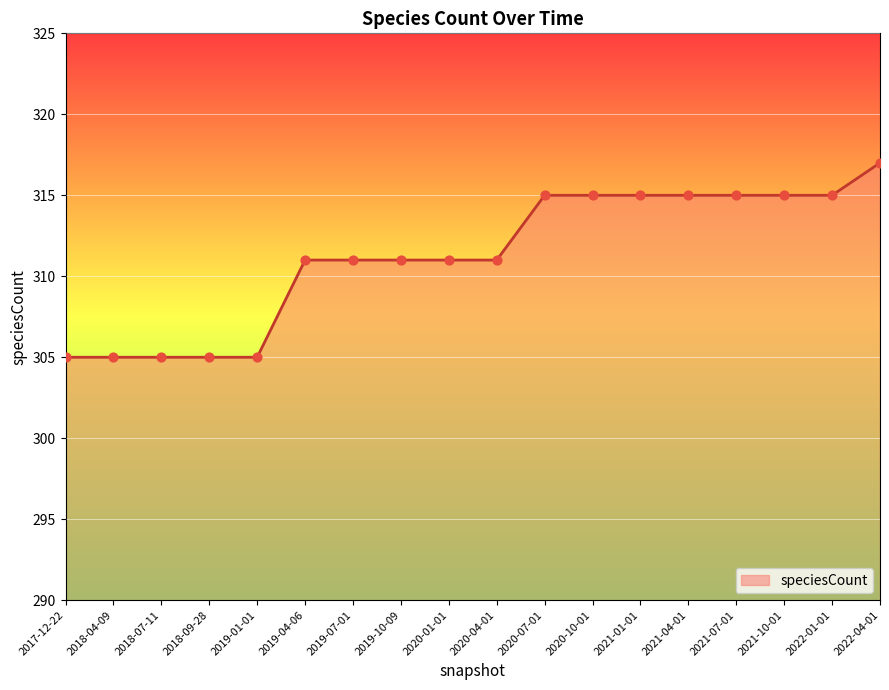

What is the change in value from 2018-09-28 to 2021-07-01?

+10